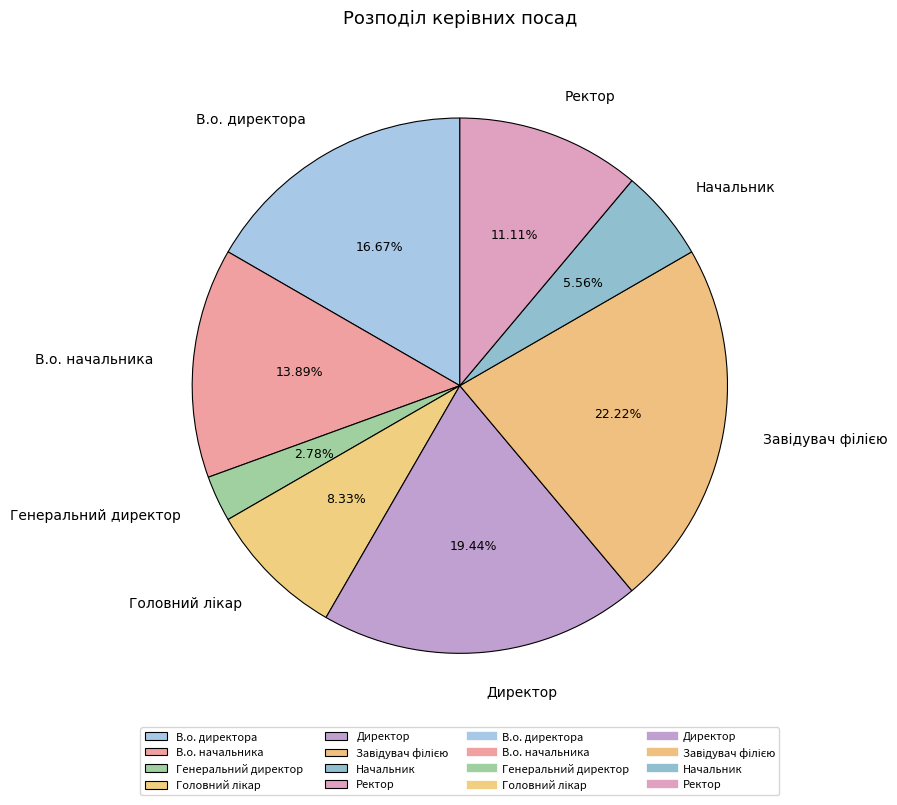

Approximately how many times larger is the value at Ректор compared to В.о. директора?

0.7